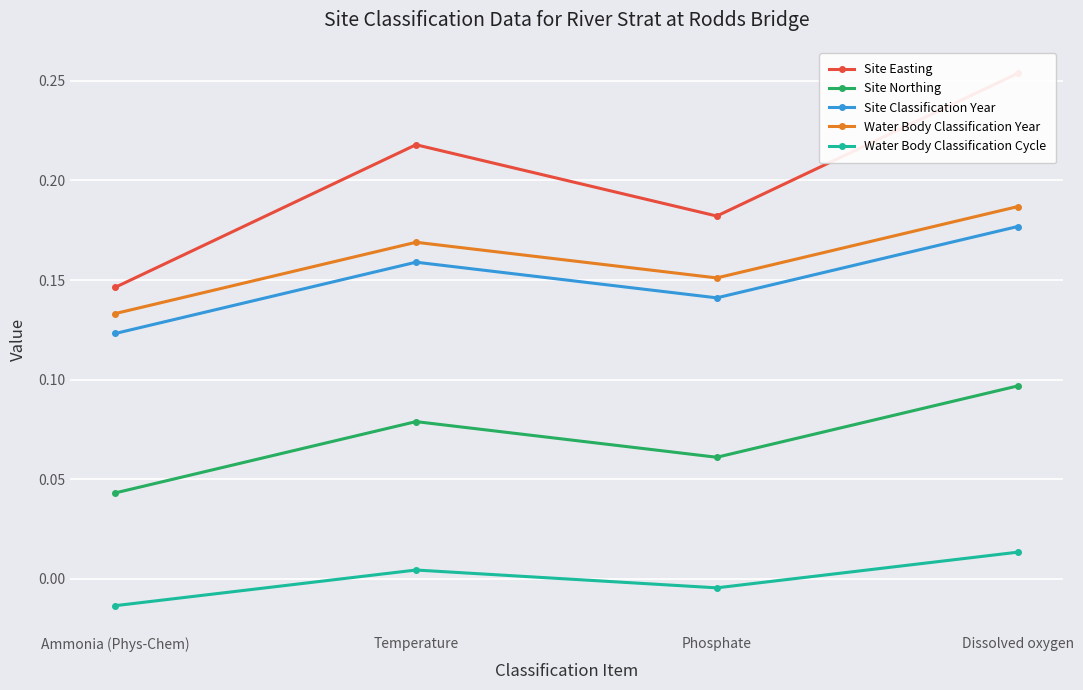

The value of Site Easting at Dissolved oxygen is 0.3. True or false?

True